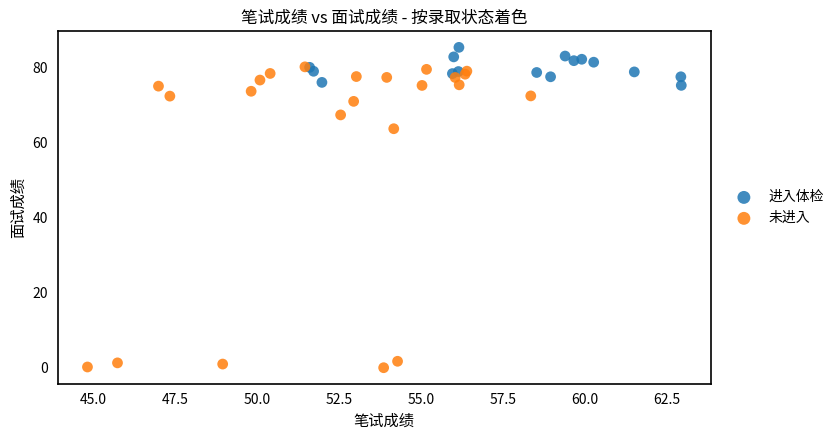

What are all the series names shown in the legend?

进入体检, 未进入